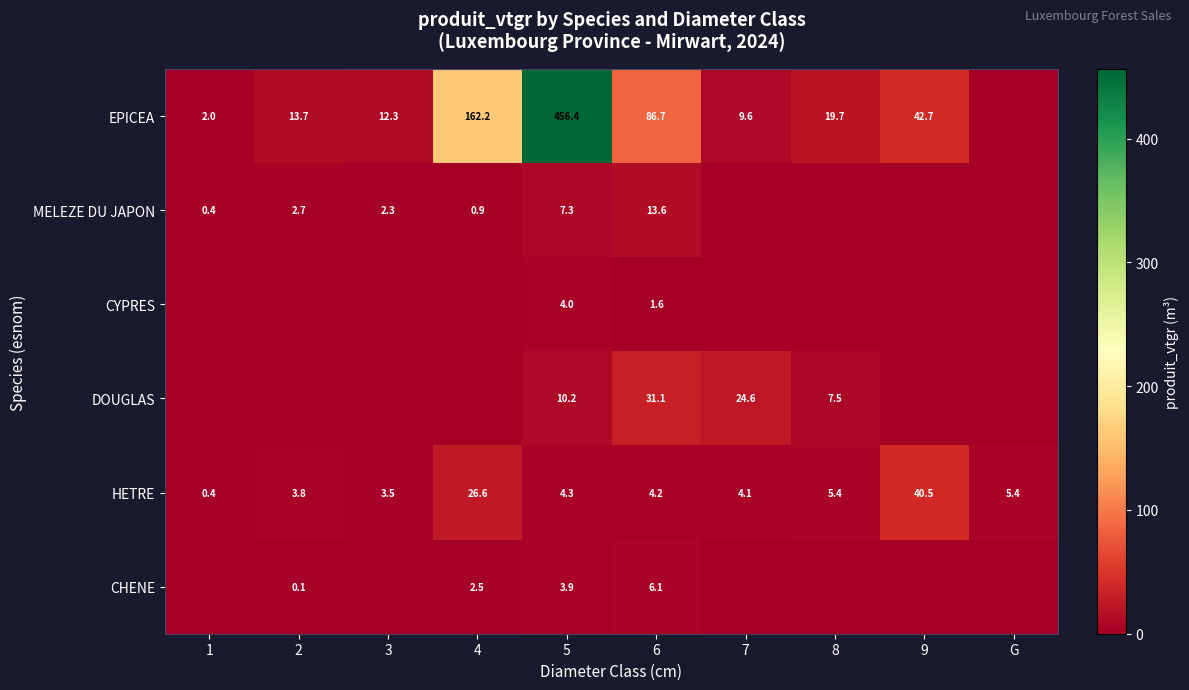

Is it true that EPICEA equals 19.7 at 8?

True